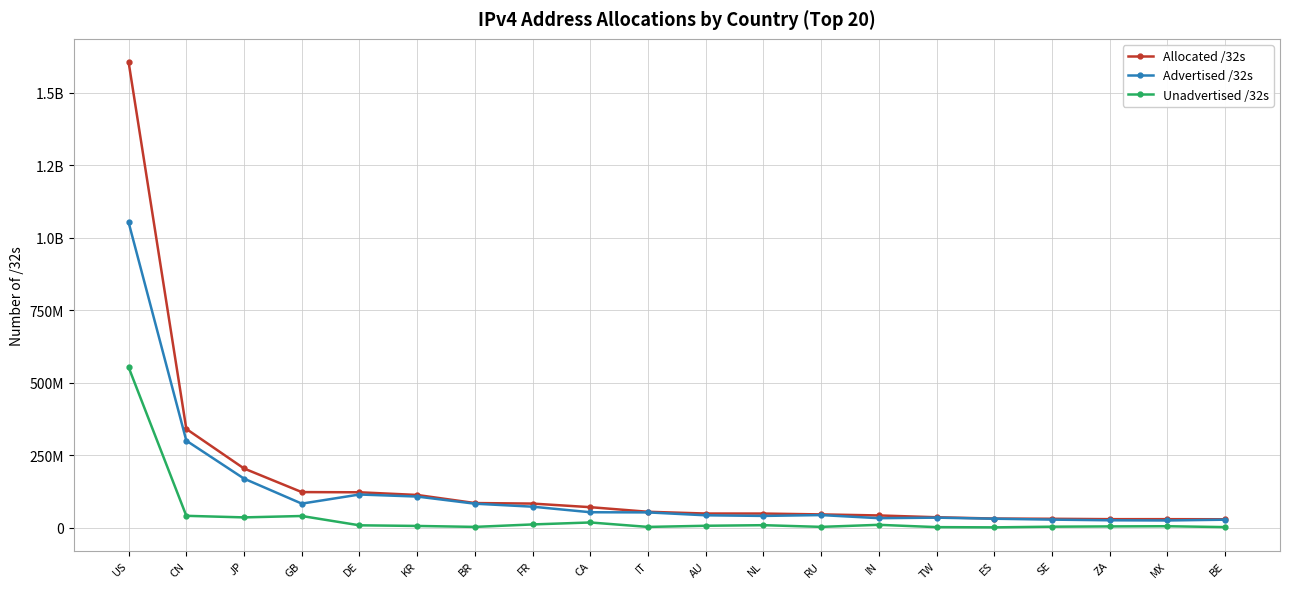

Does the chart have visible grid lines?

Yes